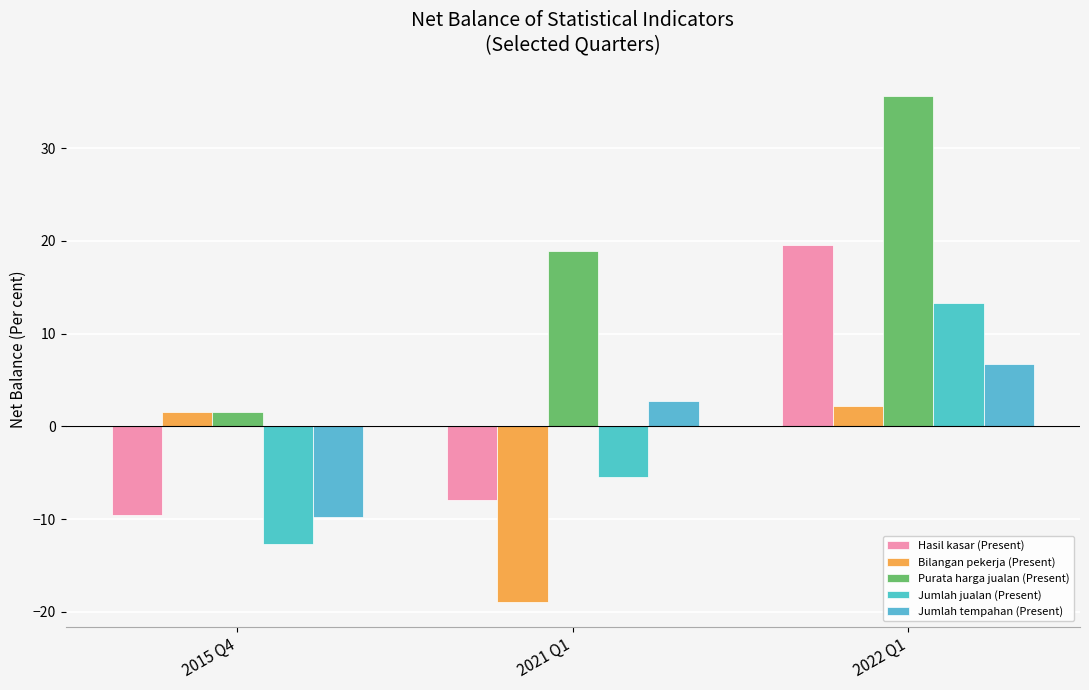

At which label does Jumlah jualan (Present) reach its peak?

2022 Q1